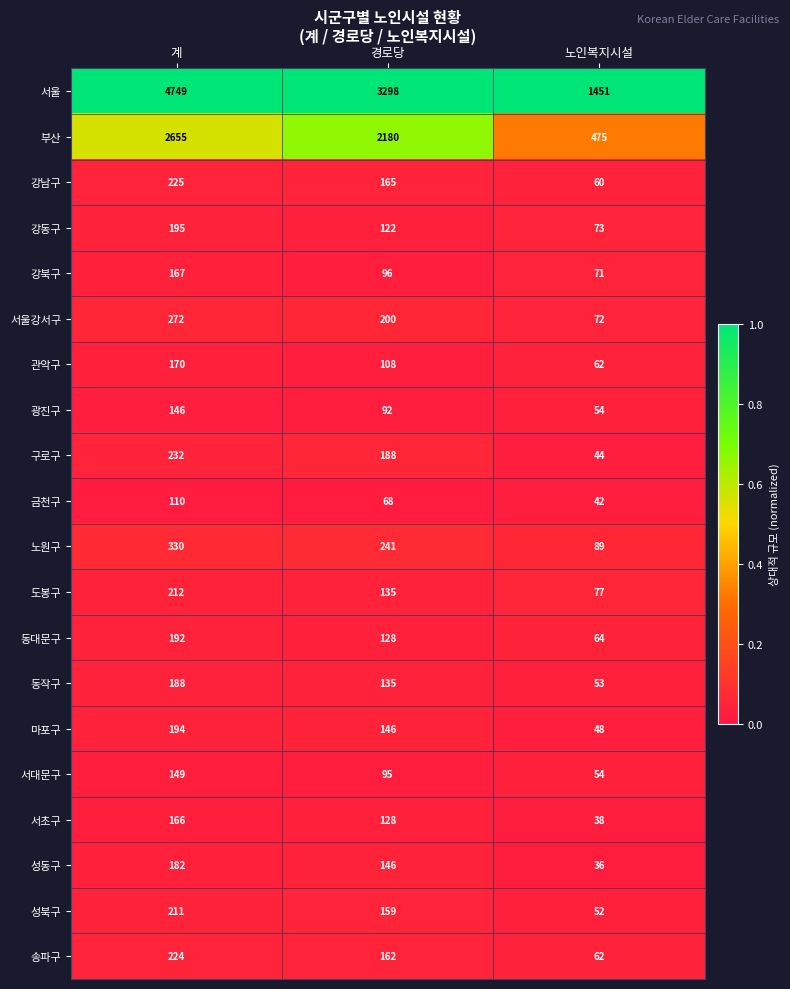

What is the difference between the highest and lowest values at 경로당?

3230